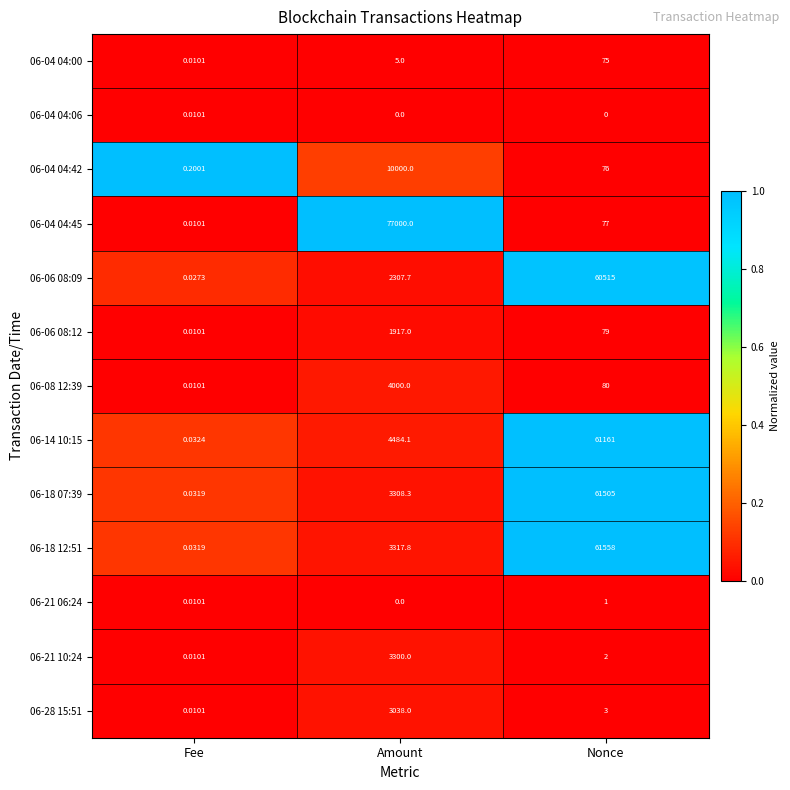

Where is 06-21 06:24 nearest to the value 0?

Amount